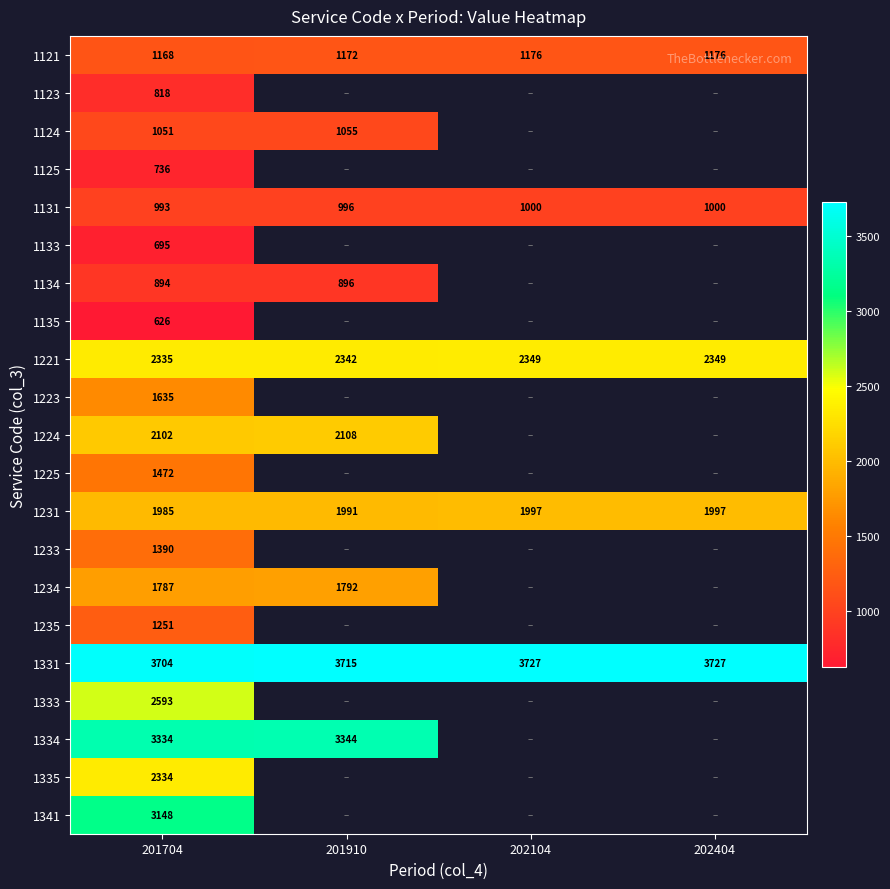

How many categories are shown in the chart?

4